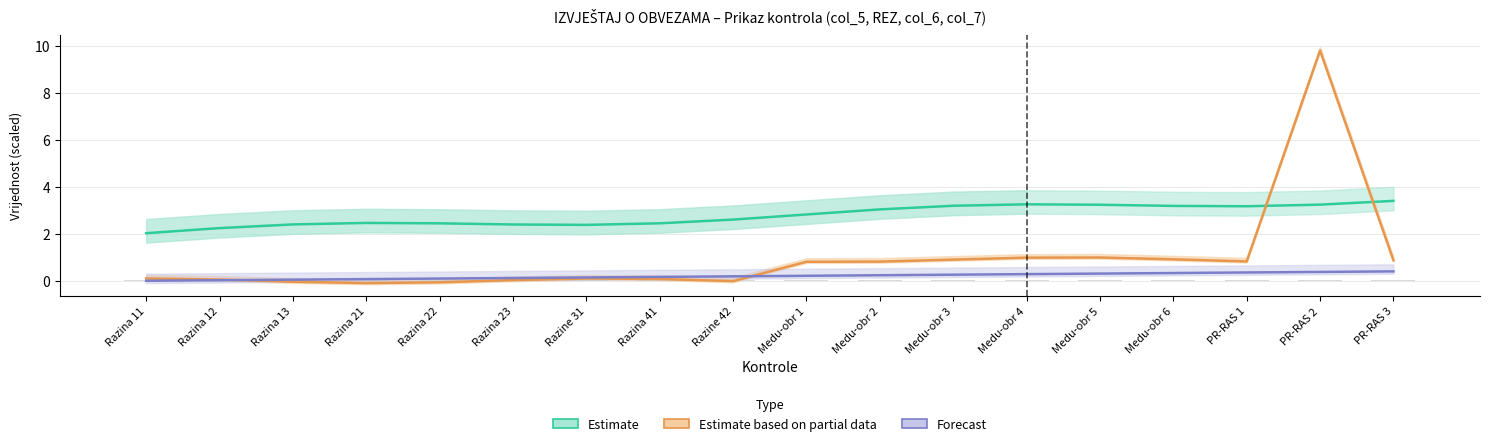

At which label does Forecast reach its peak?

PR-RAS 3